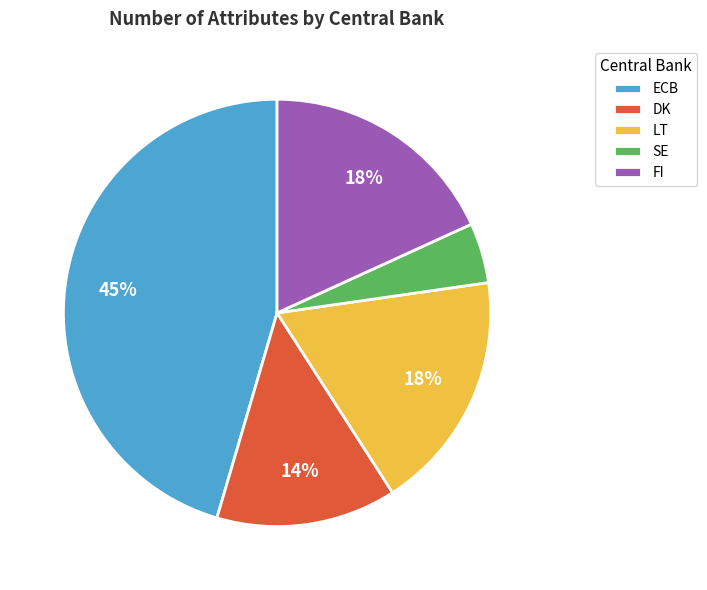

Between SE and LT, which is larger?

LT